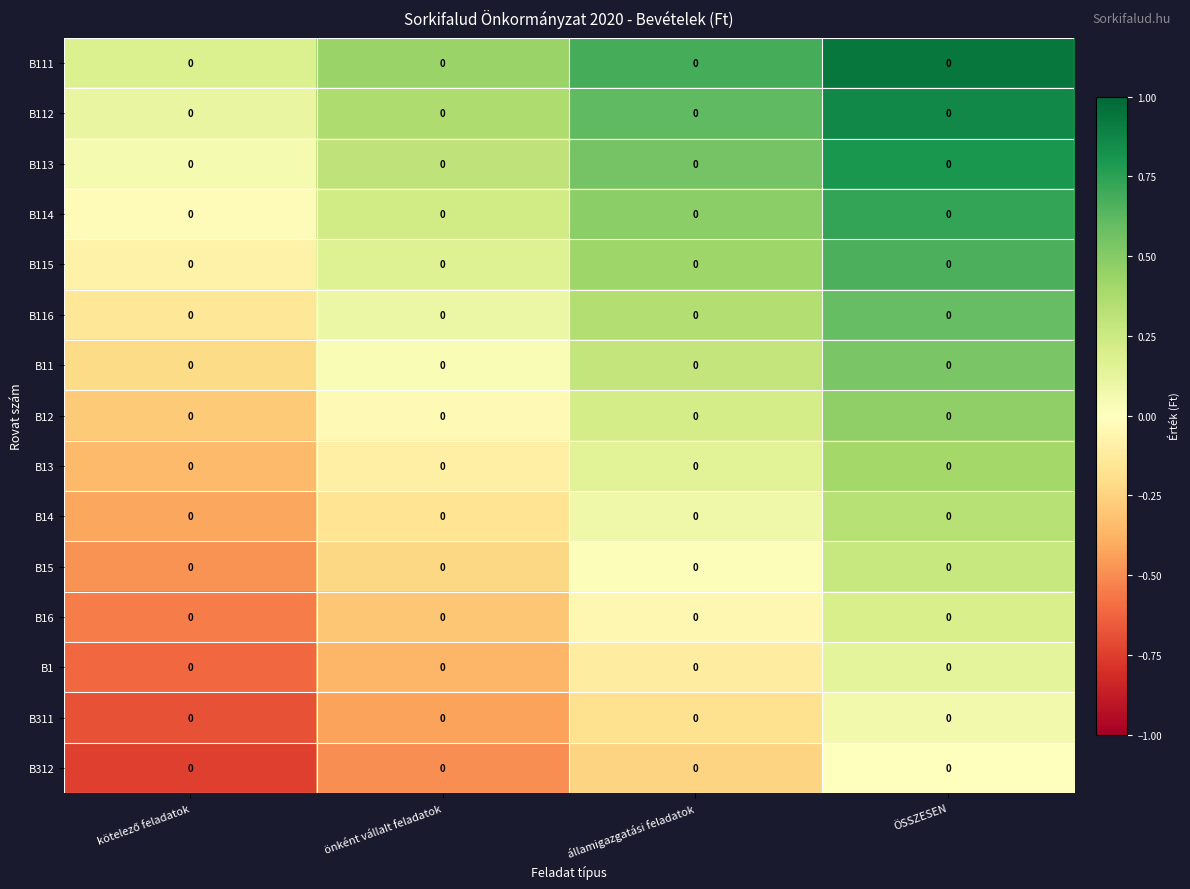

At ÖSSZESEN, list the series in order from largest to smallest.

B111, B112, B113, B114, B115, B116, B11, B12, B13, B14, B15, B16, B1, B311, B312